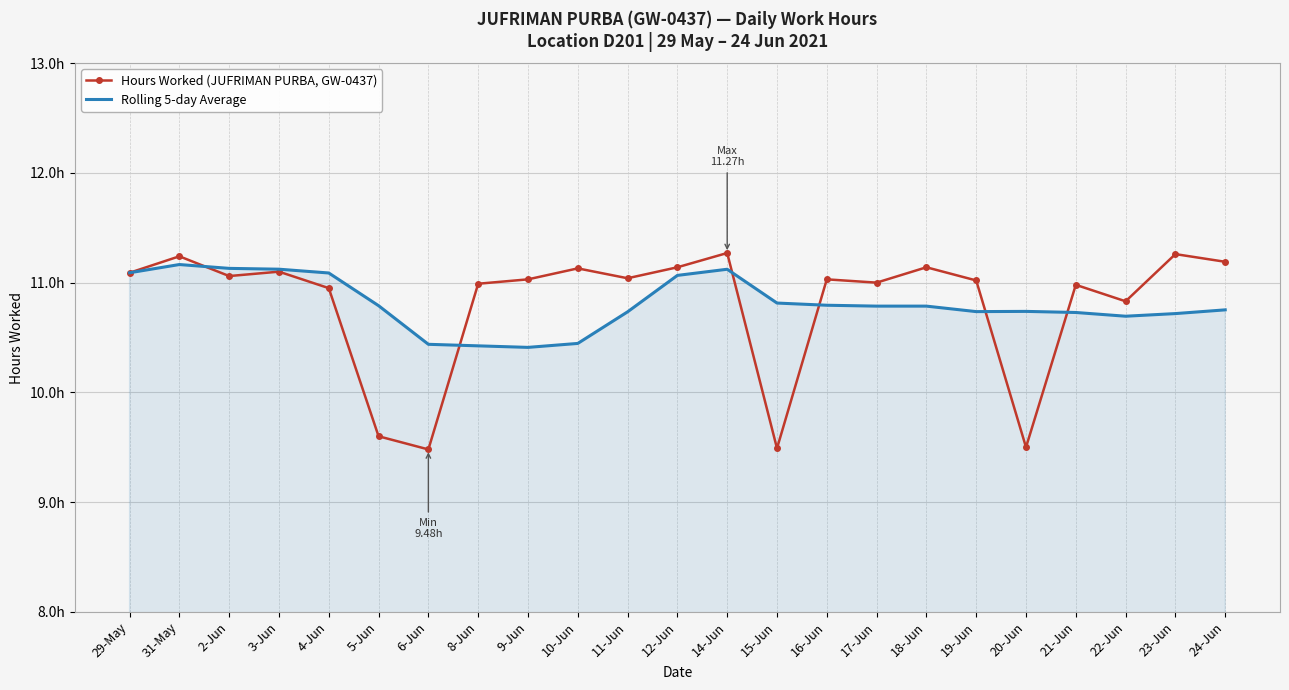

What is the difference between the second highest and second lowest values in the Hours Worked (JUFRIMAN PURBA, GW-0437) series?

1.8